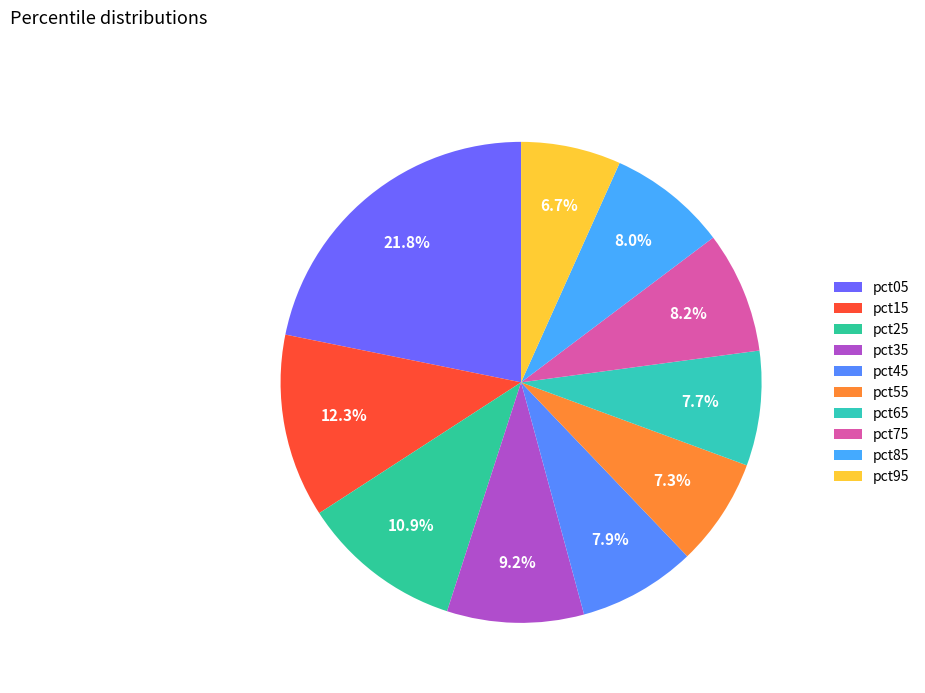

Count the number of slices in the pie.

10